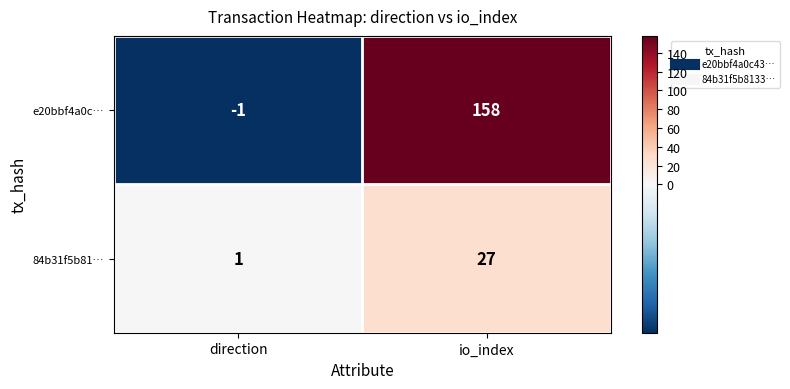

What is the sum of the e20bbf4a0c… values at direction and io_index?

157